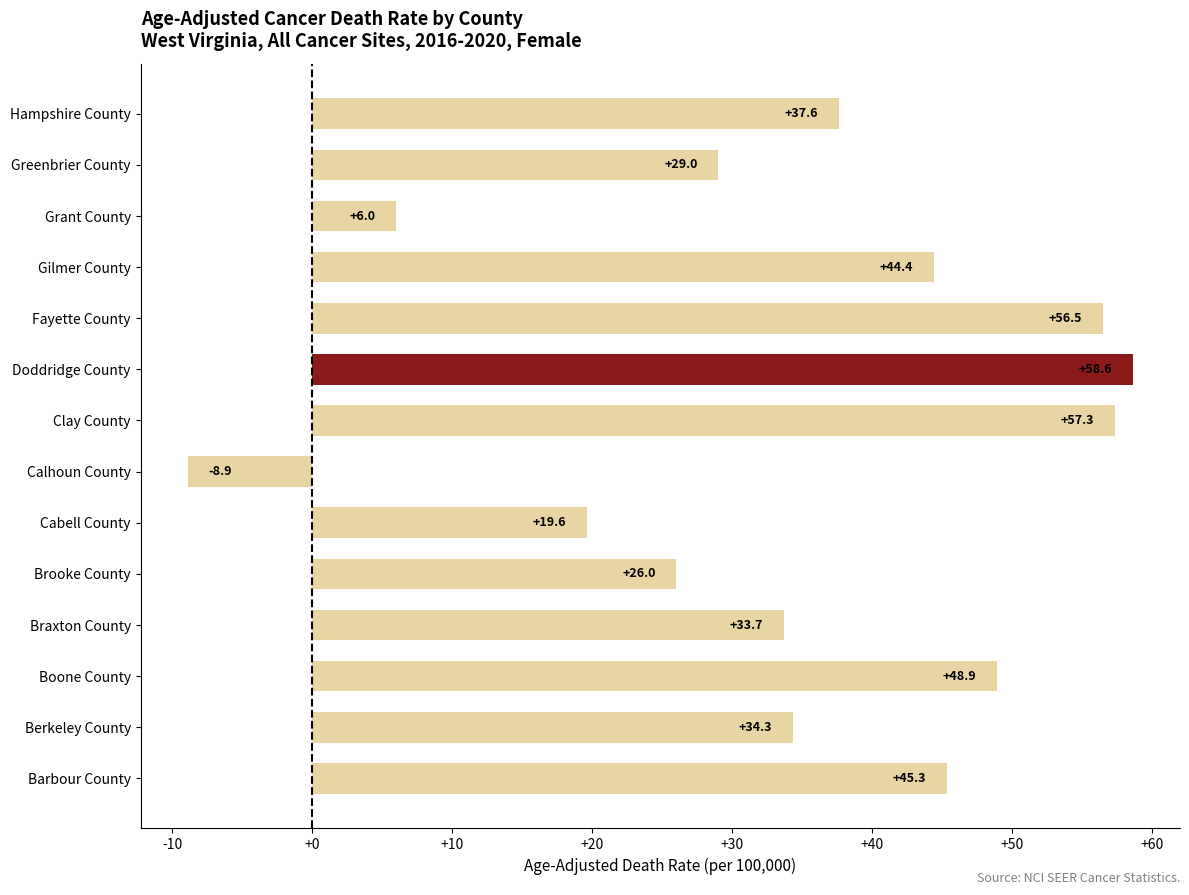

Rank the categories by value from lowest to highest.

Calhoun County, Grant County, Cabell County, Brooke County, Greenbrier County, Braxton County, Berkeley County, Hampshire County, Gilmer County, Barbour County, Boone County, Fayette County, Clay County, Doddridge County